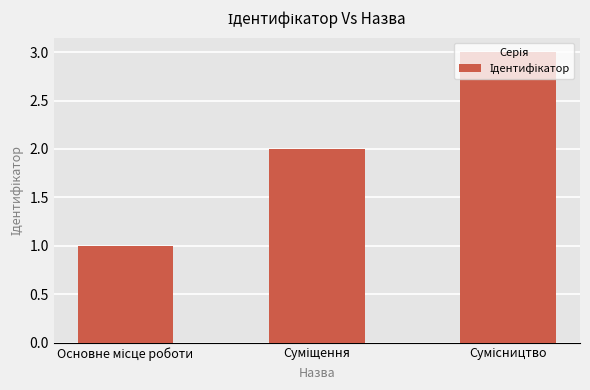

How many data points does each series have?

3